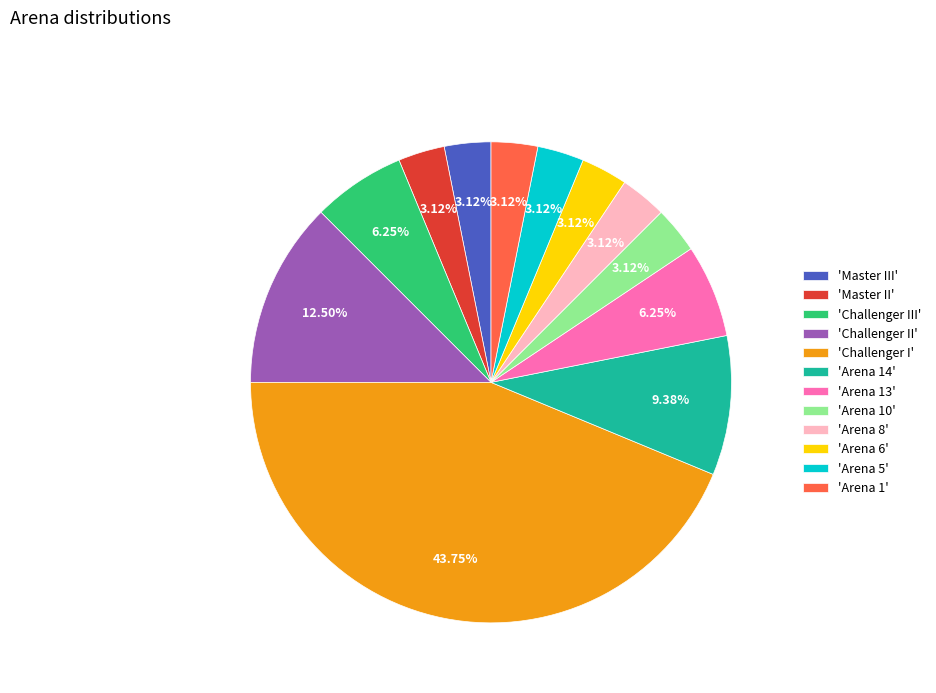

Is 'Challenger I' the majority of the pie?

No